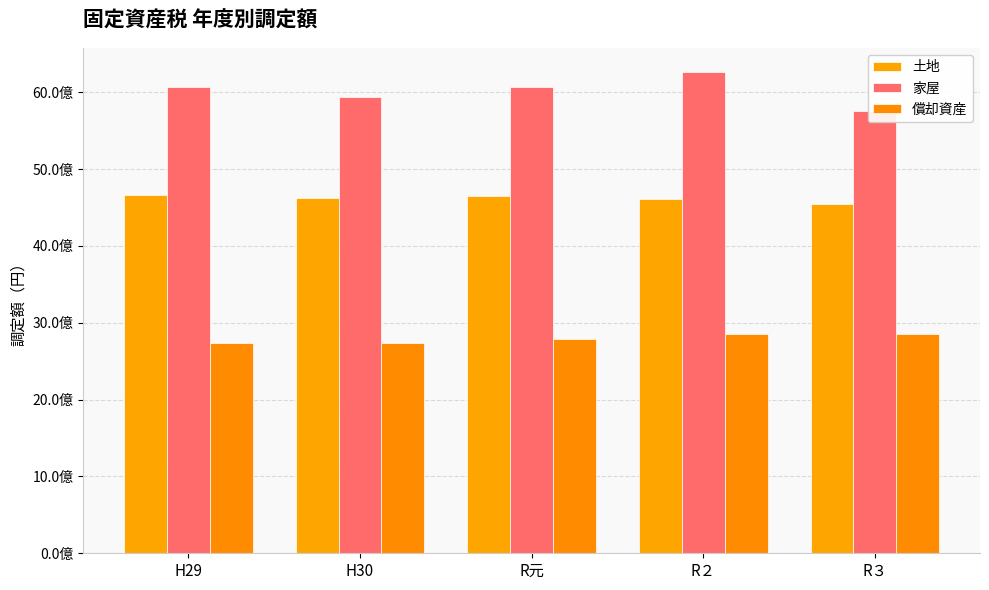

What is the difference between the maximum and second lowest values in the 償却資産 series?

107524100